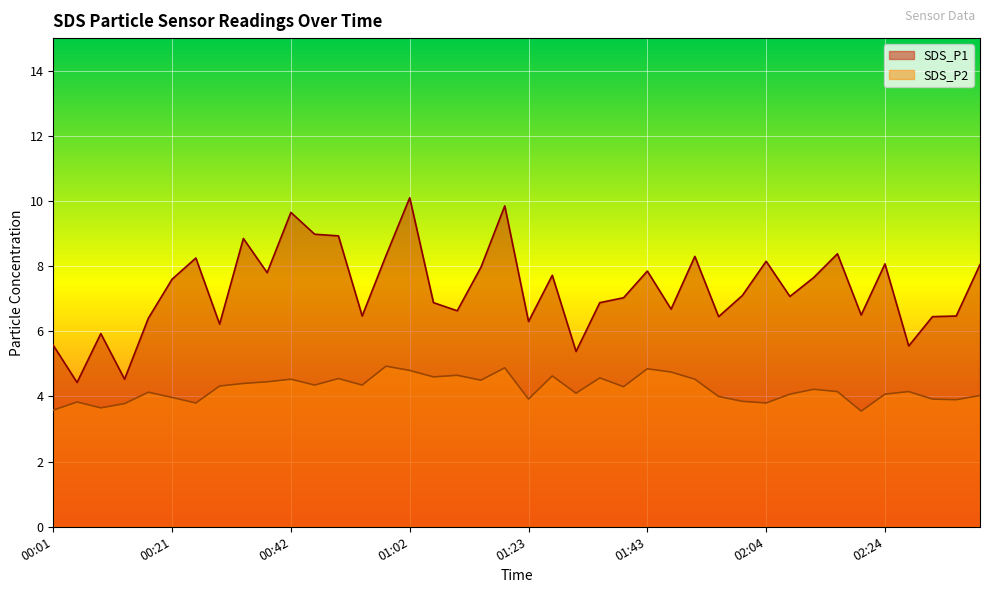

What are all the series names shown in the legend?

SDS_P1, SDS_P2